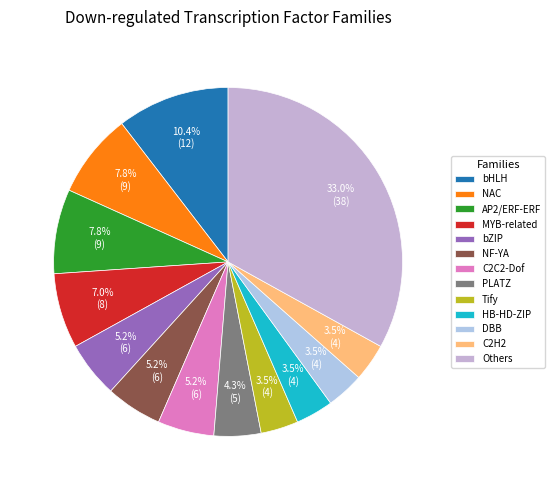

How many slices are in this pie chart?

13